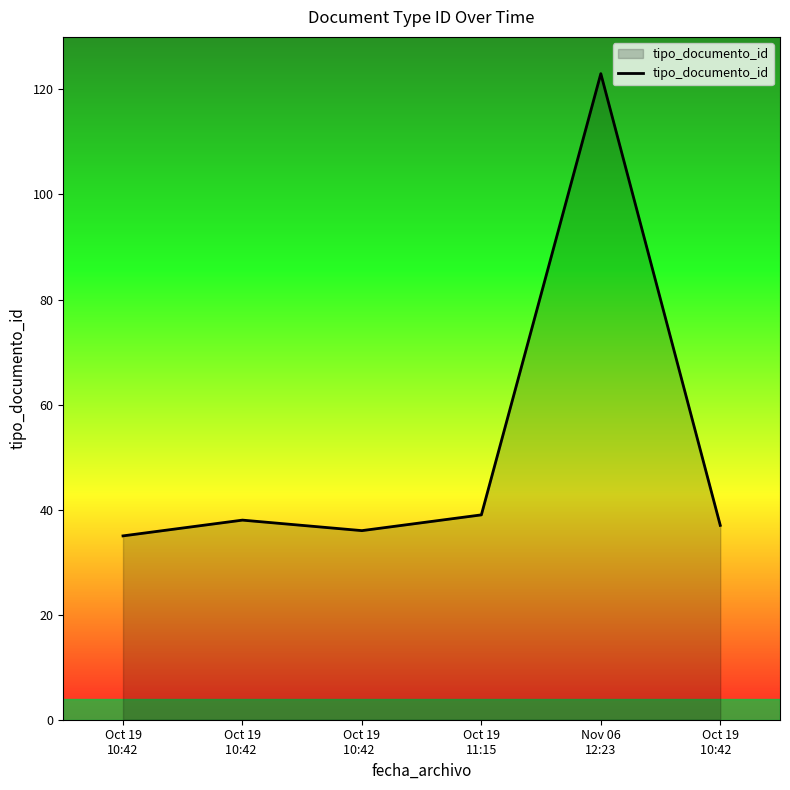

What position from the right is Oct 19
10:42  ?

4